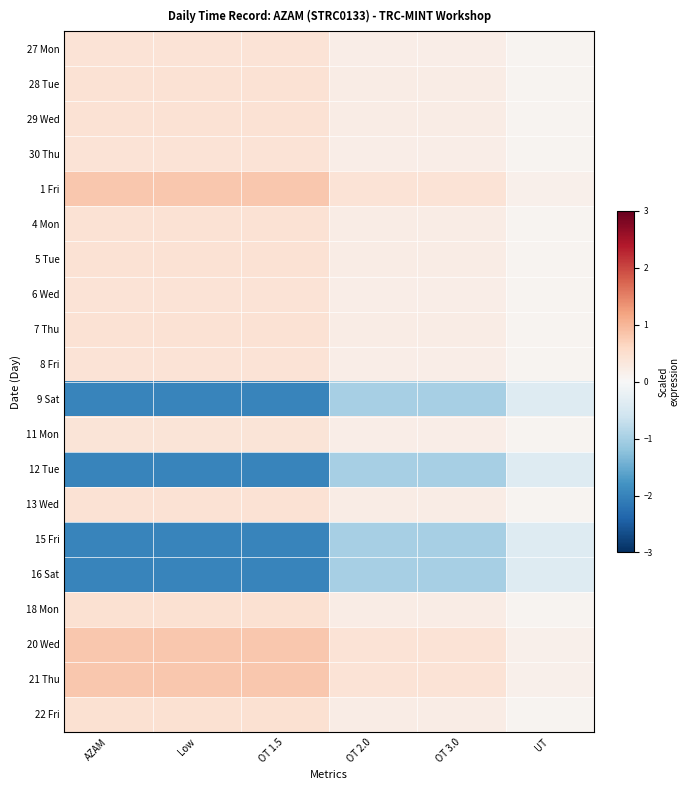

What is the difference between the highest and lowest values at UT?

0.6